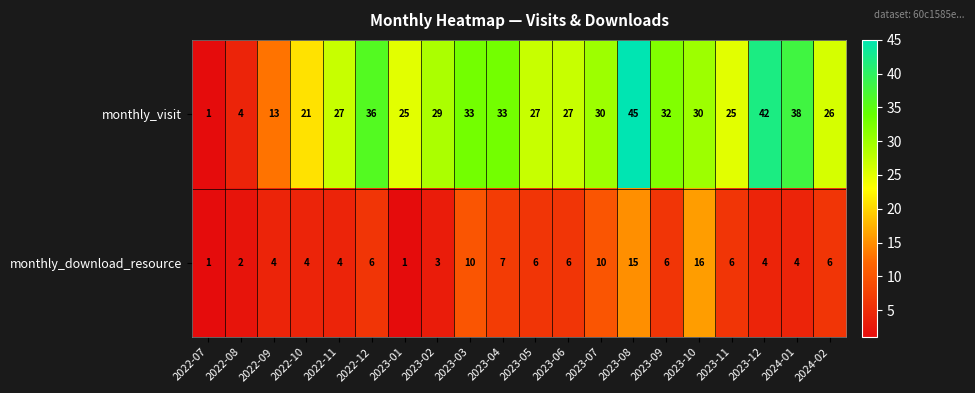

What is the spread (max minus min) of values at 2022-12?

30